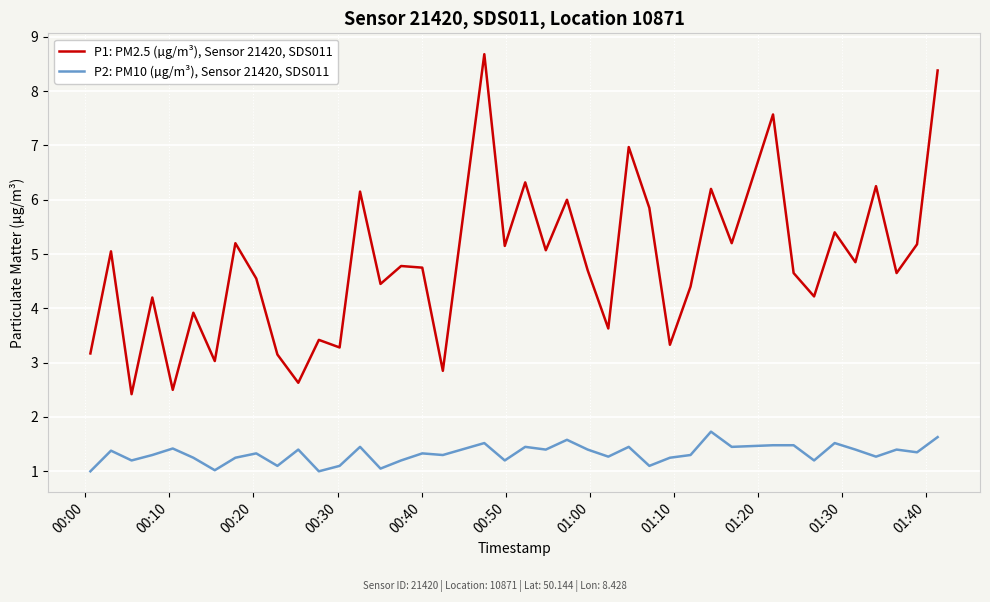

What is the difference between the maximum and minimum values in the P2: PM10 (µg/m³), Sensor 21420, SDS011 series?

0.7